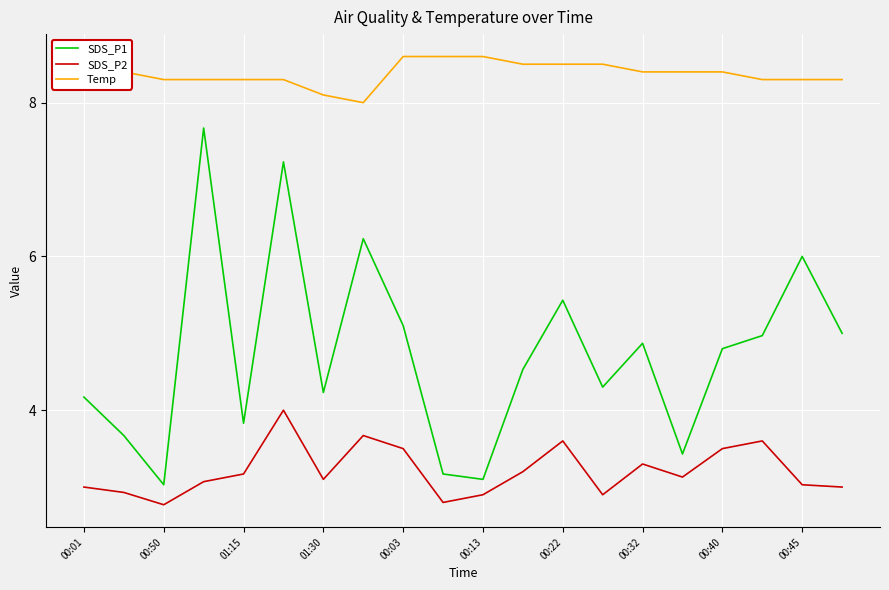

What is the average value of the SDS_P2 series?

3.2